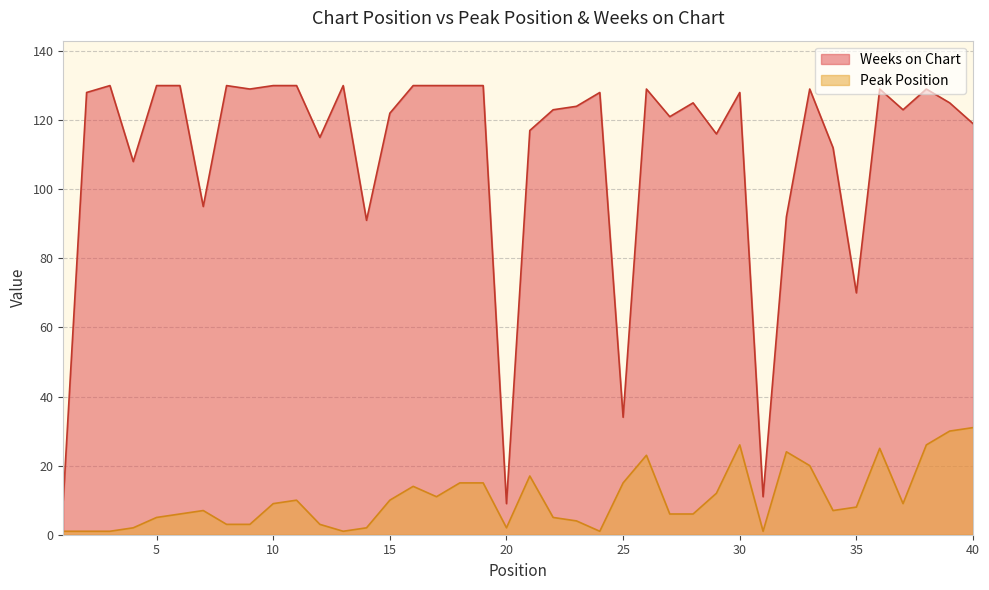

Reading left to right, what are all the values shown in this chart?

Peak Position: 1=1	2=1	3=1	4=2	5=5	6=6	7=7	8=3	9=3	10=9	11=10	12=3	13=1	14=2	15=10	16=14	17=11	18=15	19=15	20=2	21=17	22=5	23=4	24=1	25=15	26=23	27=6	28=6	29=12	30=26	31=1	32=24	33=20	34=7	35=8	36=25	37=9	38=26	39=30	40=31
Weeks on Chart: 1=10	2=128	3=130	4=108	5=130	6=130	7=95	8=130	9=129	10=130	11=130	12=115	13=130	14=91	15=122	16=130	17=130	18=130	19=130	20=9	21=117	22=123	23=124	24=128	25=34	26=129	27=121	28=125	29=116	30=128	31=11	32=92	33=129	34=112	35=70	36=129	37=123	38=129	39=125	40=119